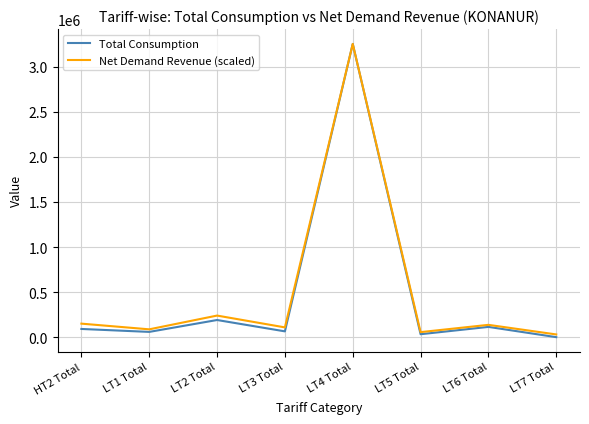

What value does the Net Demand Revenue (scaled) series have at LT4 Total?

3255484.0